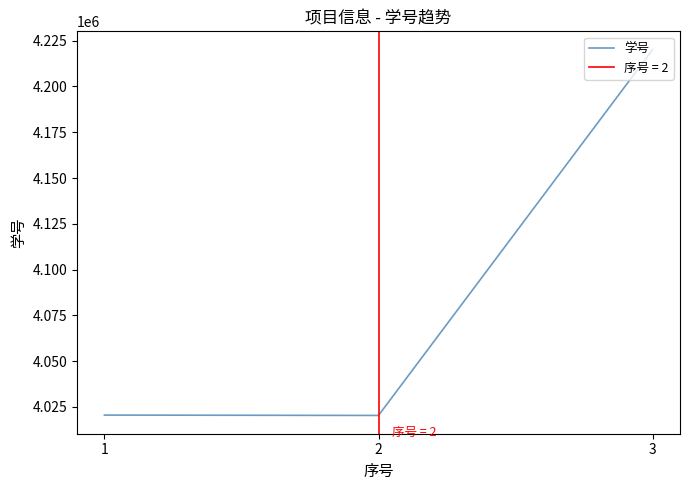

What is the difference between the second highest and minimum values?

191